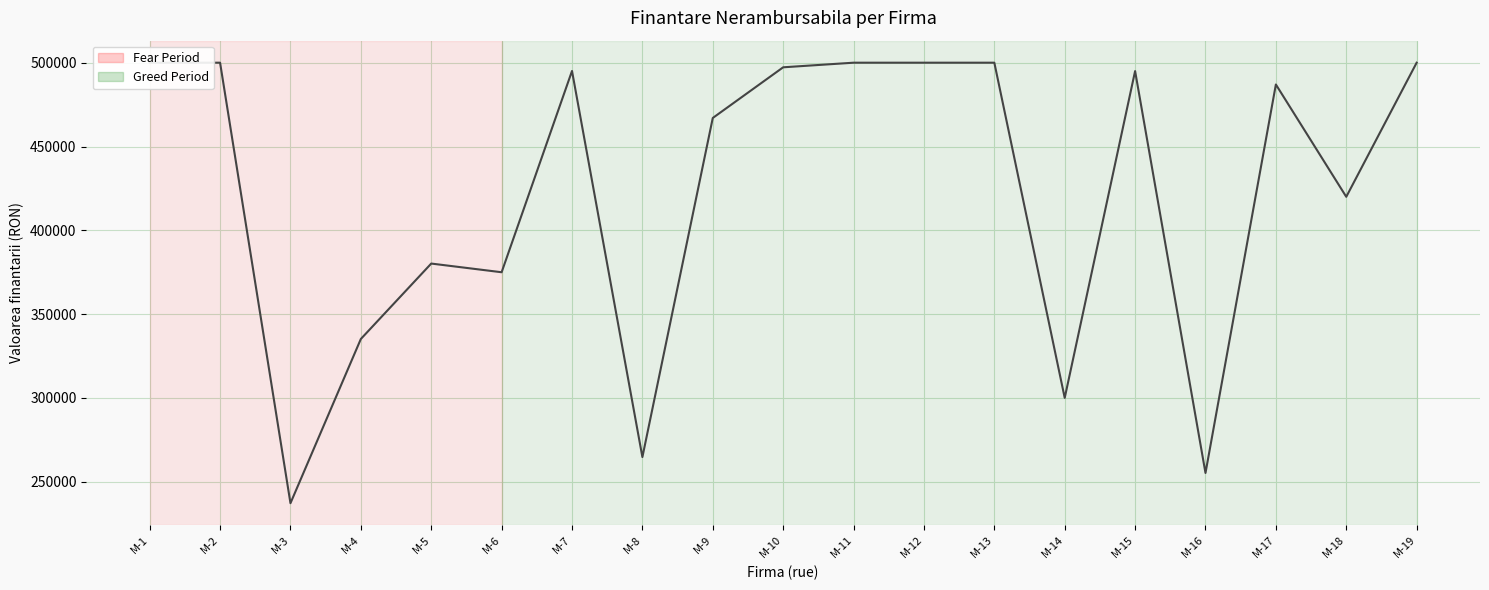

True or false: the data shows 500000 at M-1.

True